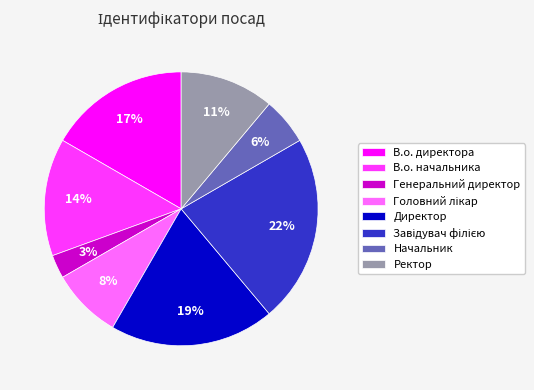

Do Начальник and В.о. директора together represent more than half of the pie?

No